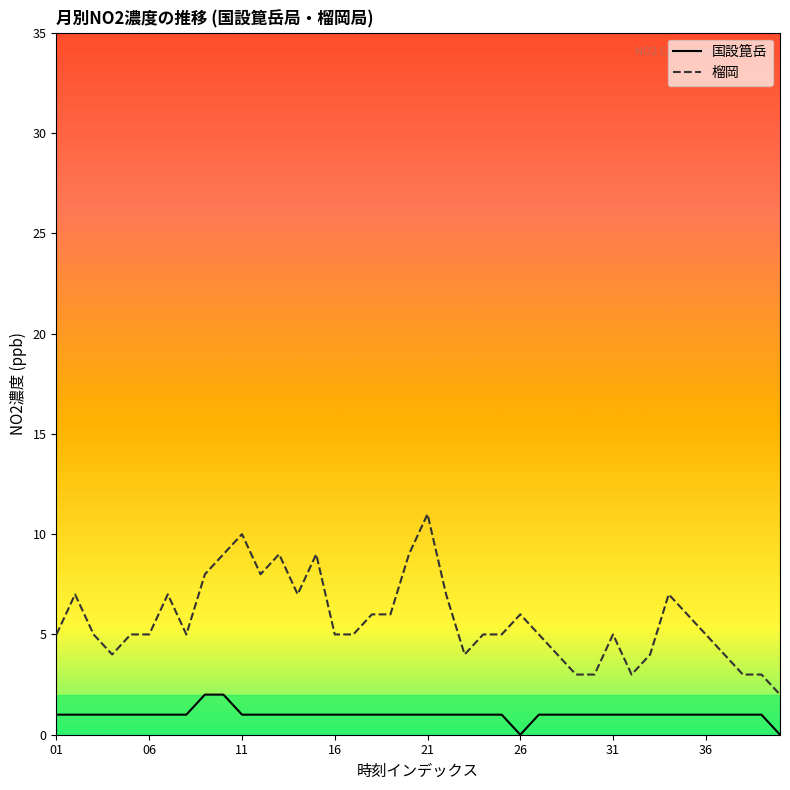

What is the sum of all 榴岡 values?

229